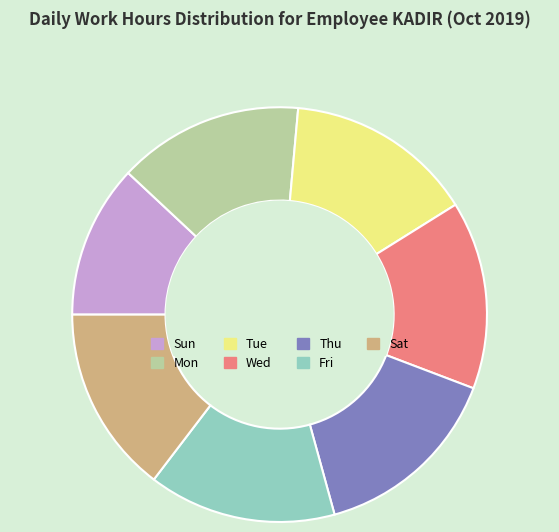

Is it true that Fri is 23% of the pie?

False